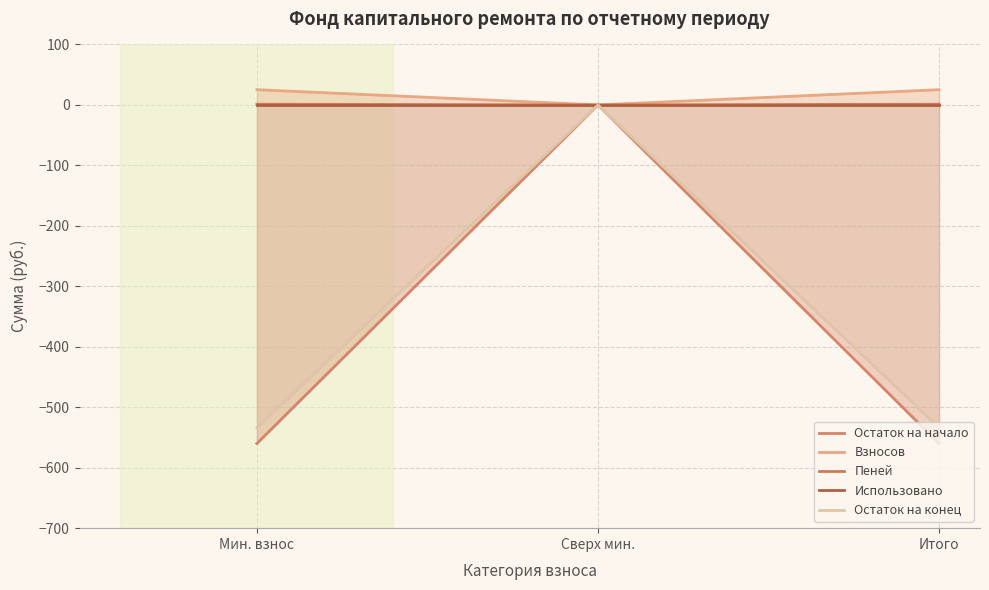

What is the difference between the maximum and minimum values in the Пеней series?

1.2